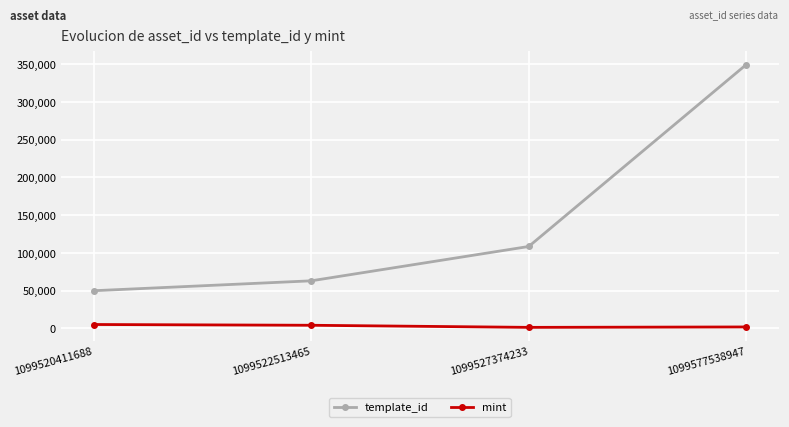

What is the maximum value shown in the chart?

349521